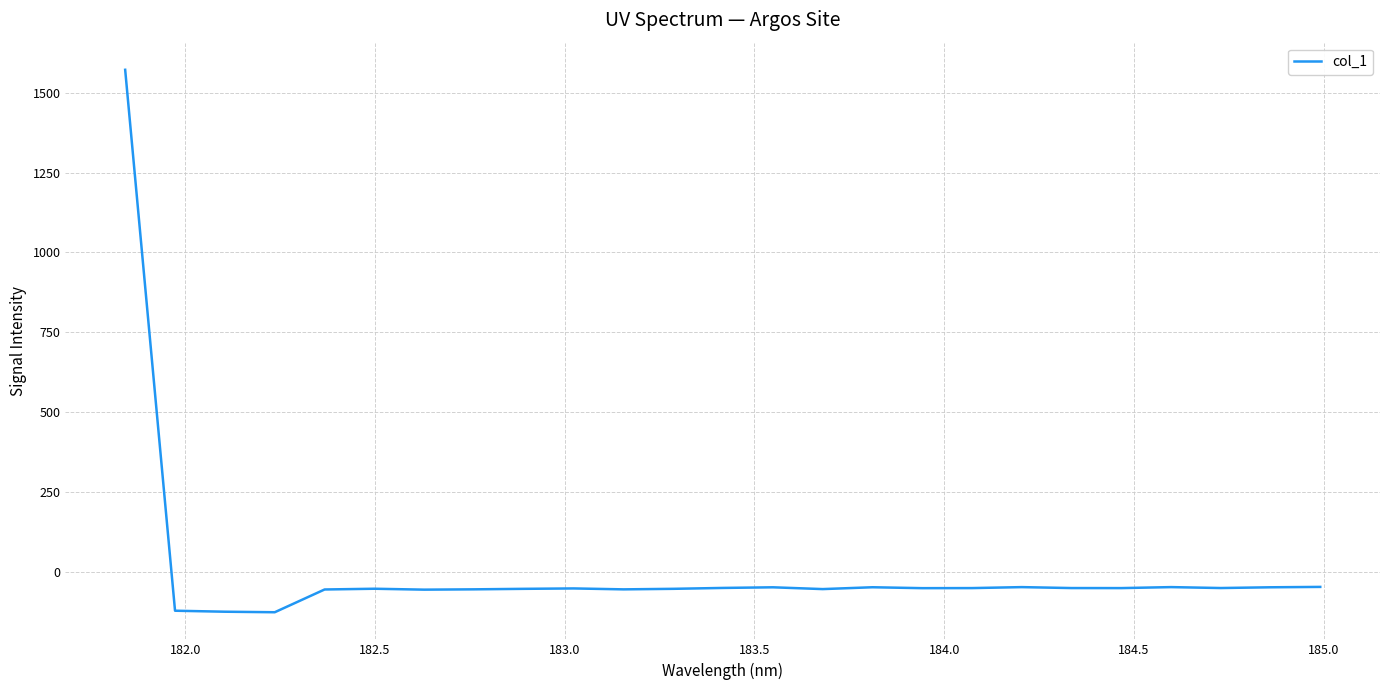

What is the difference between the maximum and minimum values?

1698.3